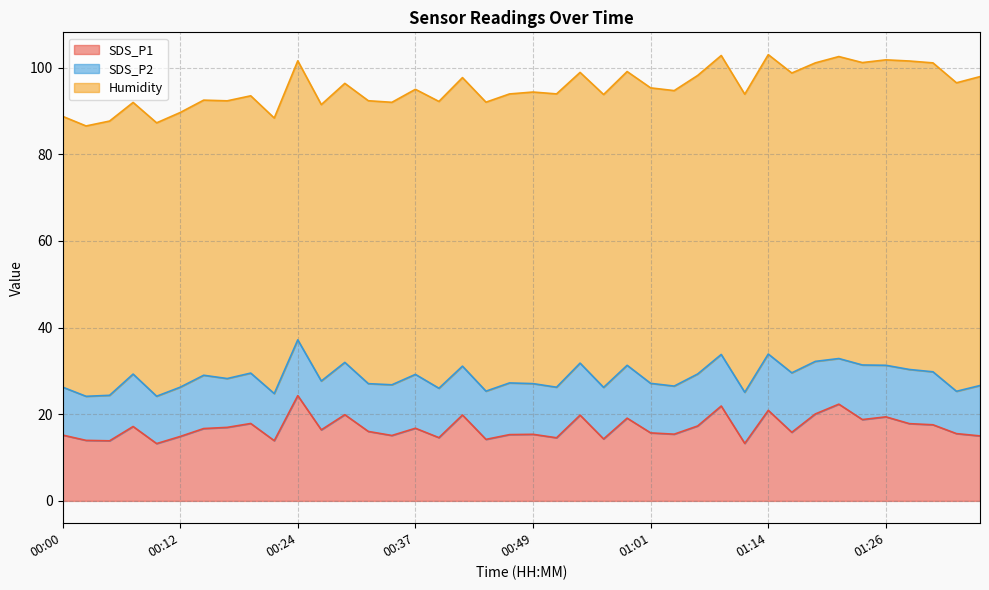

Is it true that SDS_P1 equals 21.9 at 01:09?

True